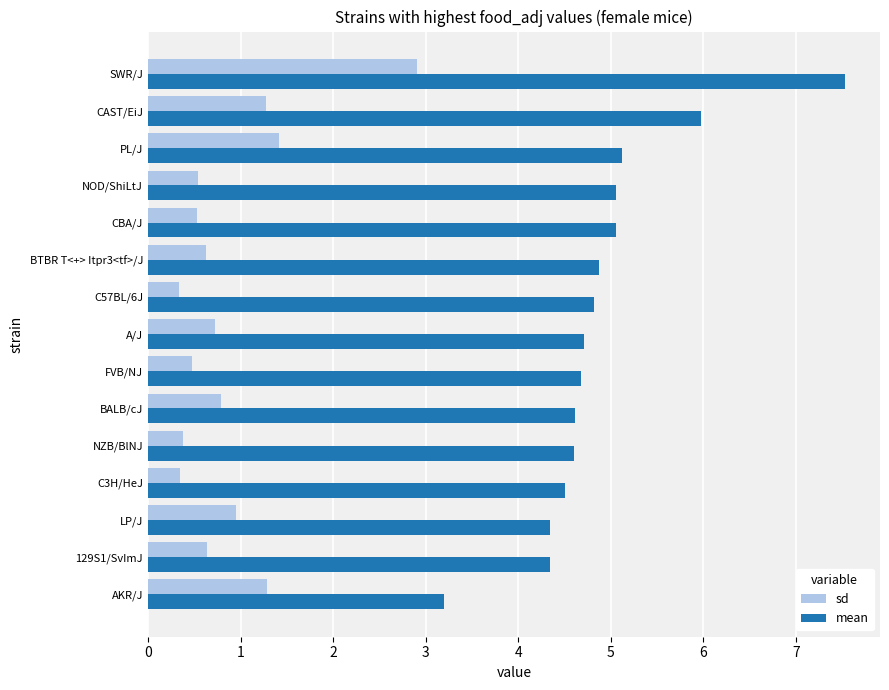

How many data points in mean are above 4?

14